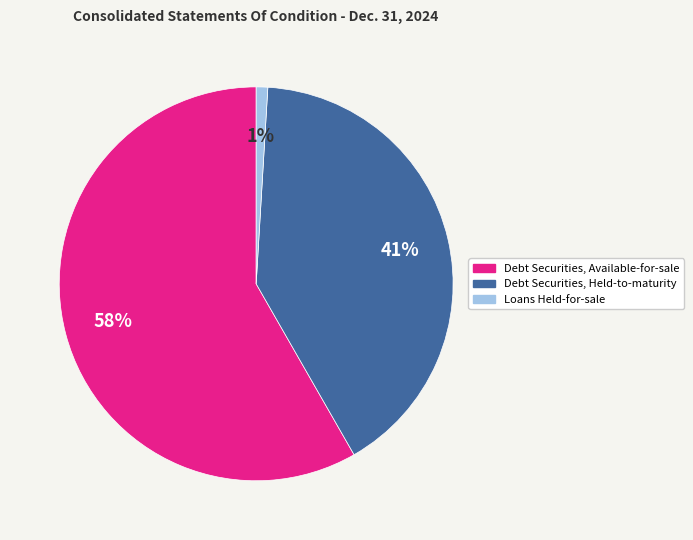

How many slices are in this pie chart?

3